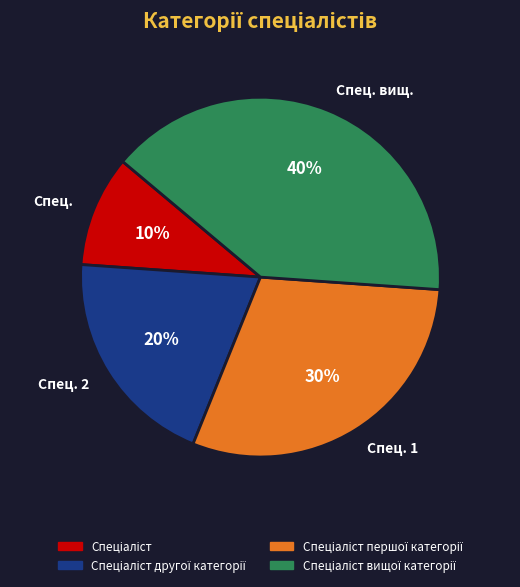

Count the number of slices in the pie.

4